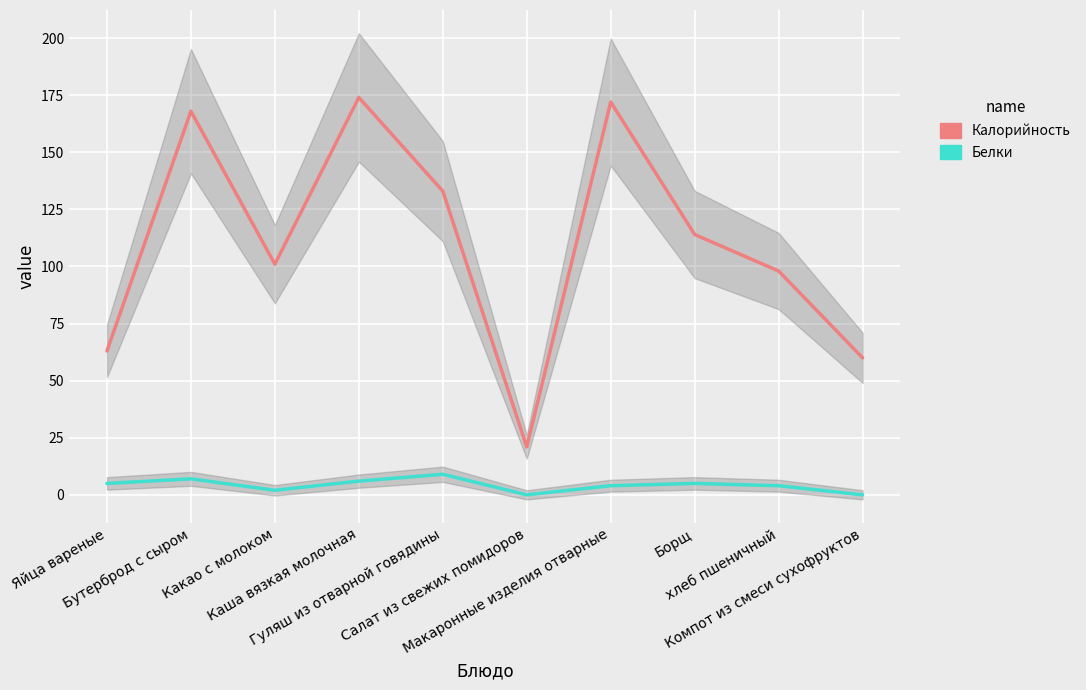

What is the value of the Калорийность point at the 5th from the left?

133